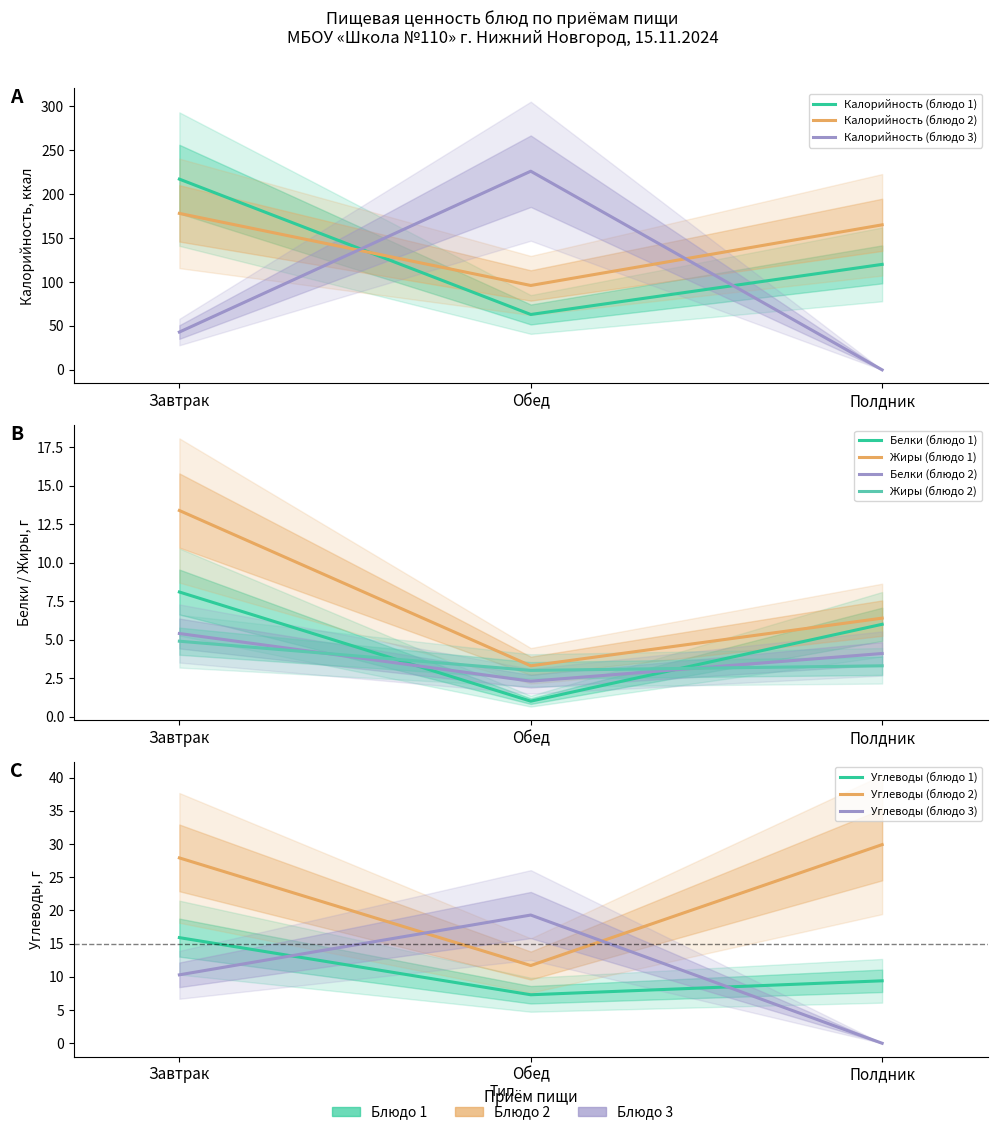

Rank the series by their maximum value, from lowest to highest.

Белки, Жиры, Углеводы, Калорийность